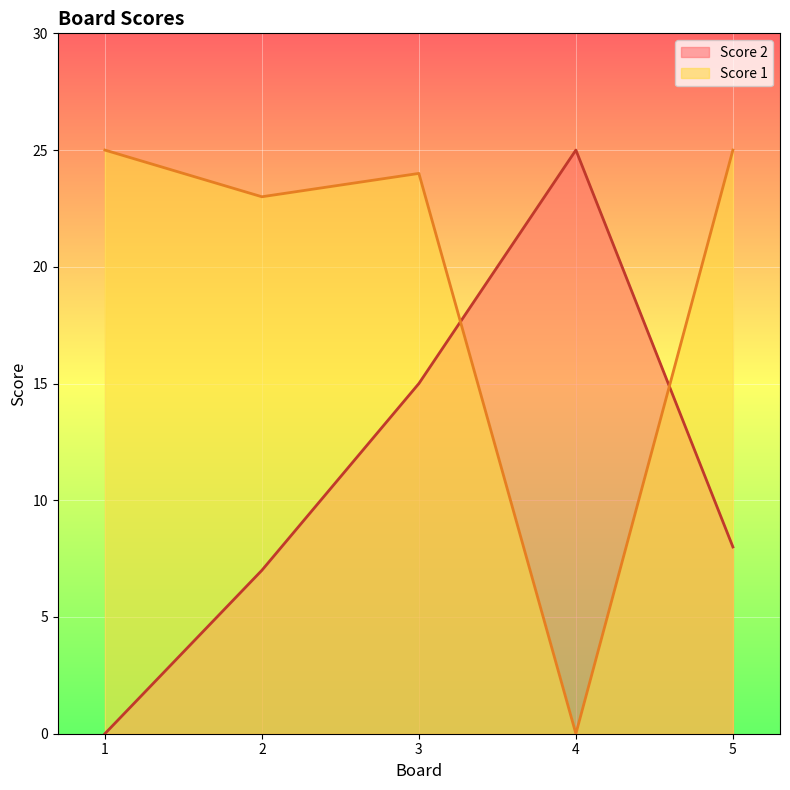

True or false: Score 1 and Score 2 intersect in this chart.

True